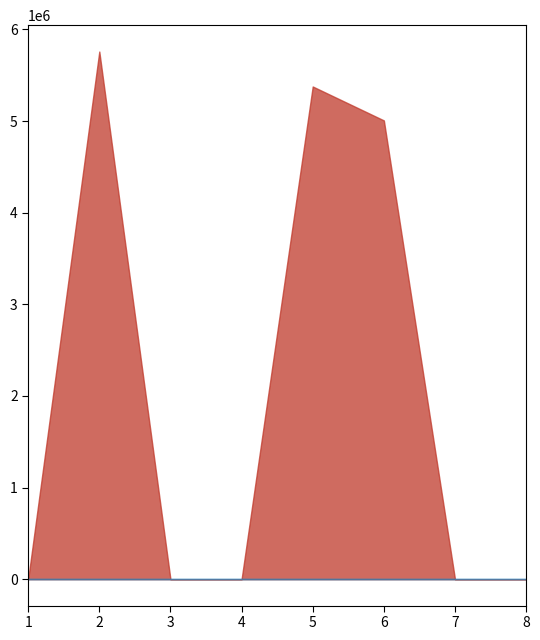

At which label is Gametime (ms) closest to 0?

8